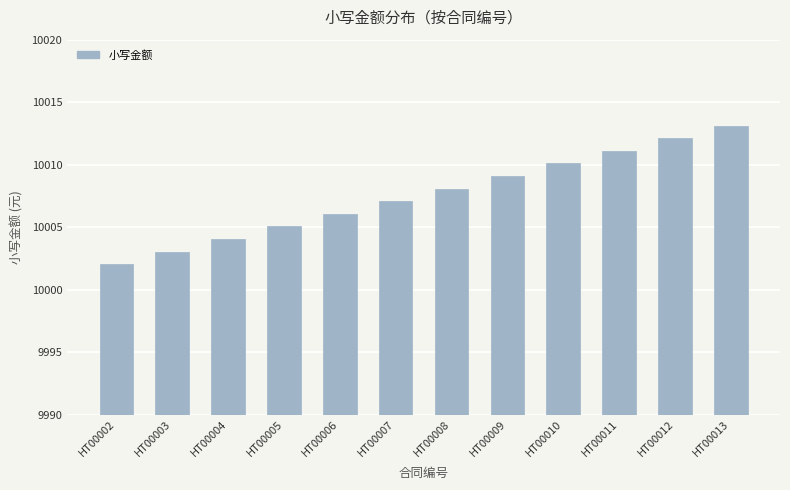

True or false: the data shows 10012.1 at HT00012.

True